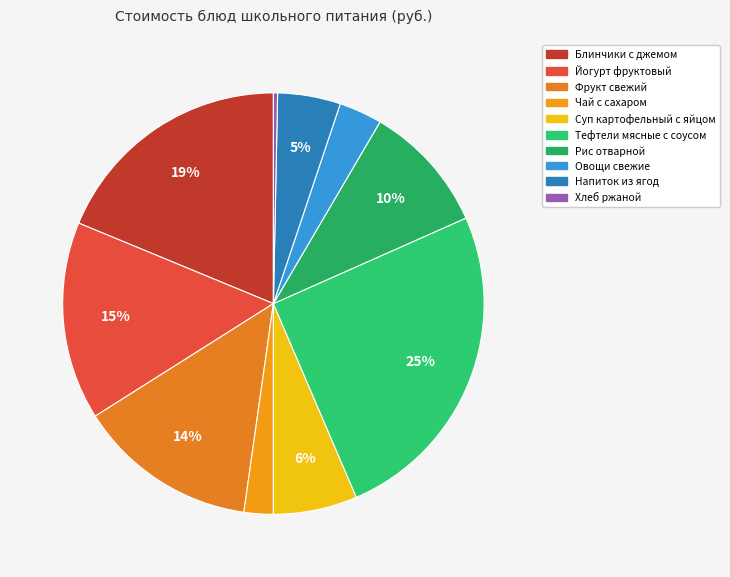

True or false: Овощи свежие accounts for 3% of the total.

True